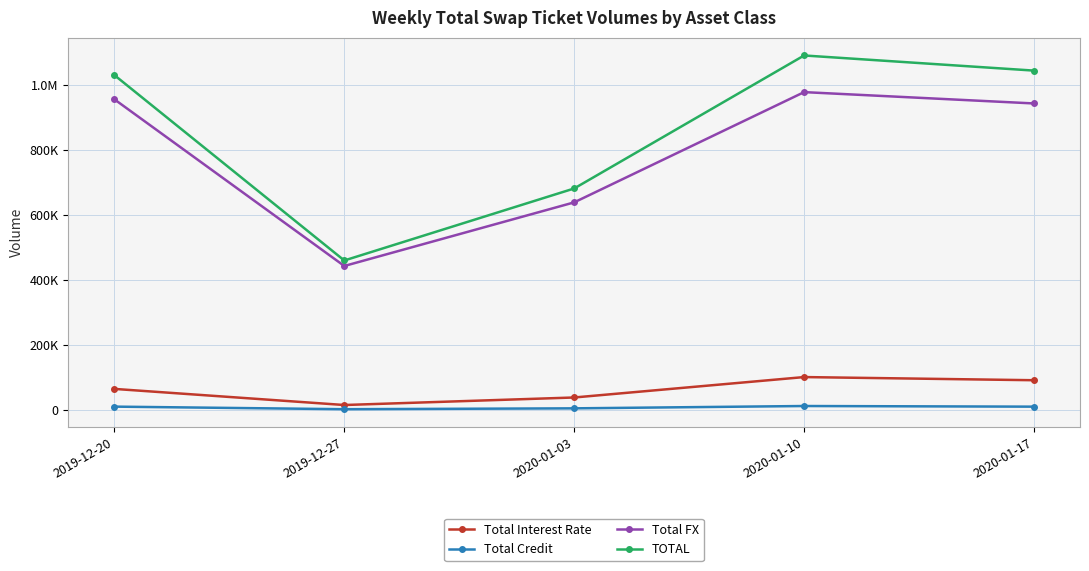

Does the chart have visible grid lines?

Yes